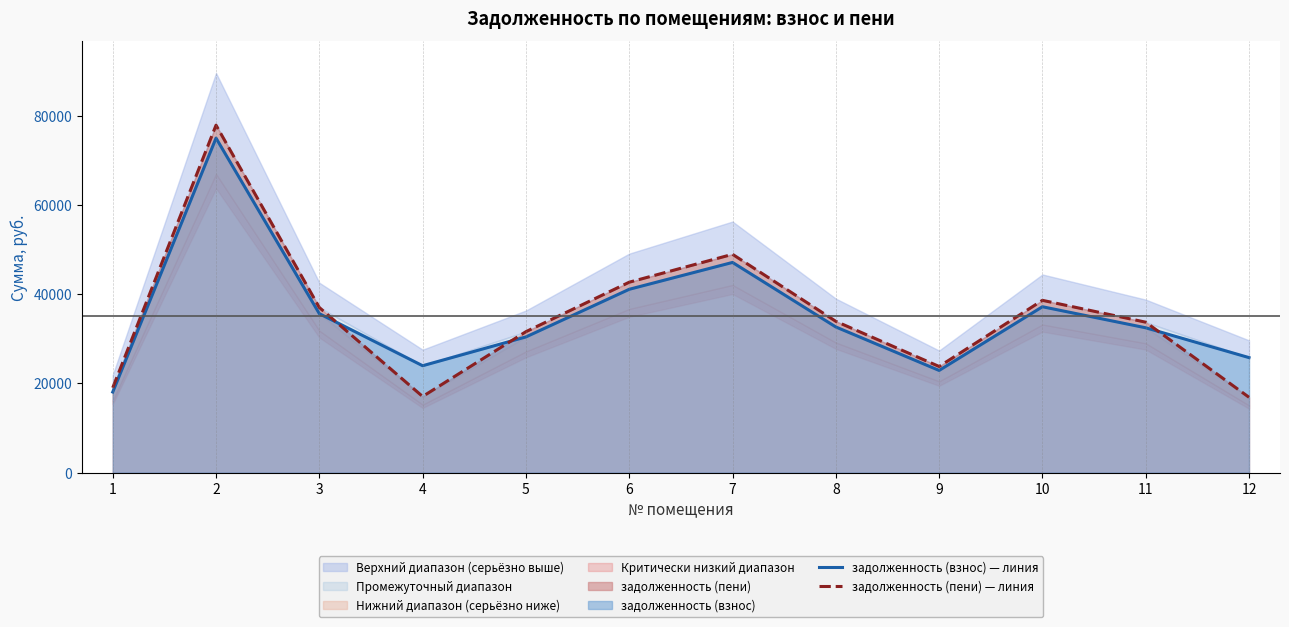

The value of задолженность (взнос) — линия at 8 is 32658.2. True or false?

True